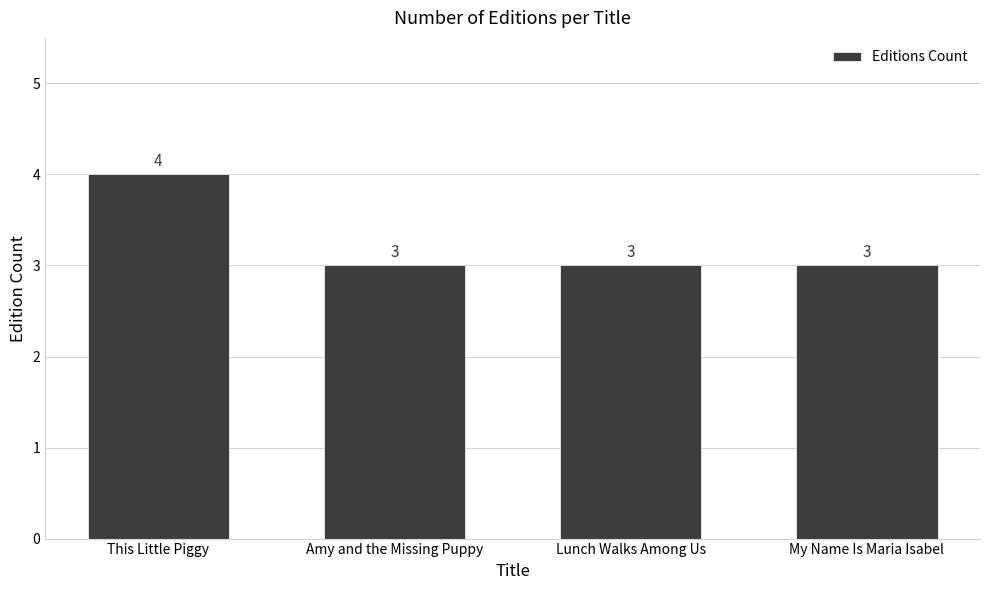

Is it true that the value at This Little Piggy is 3?

False